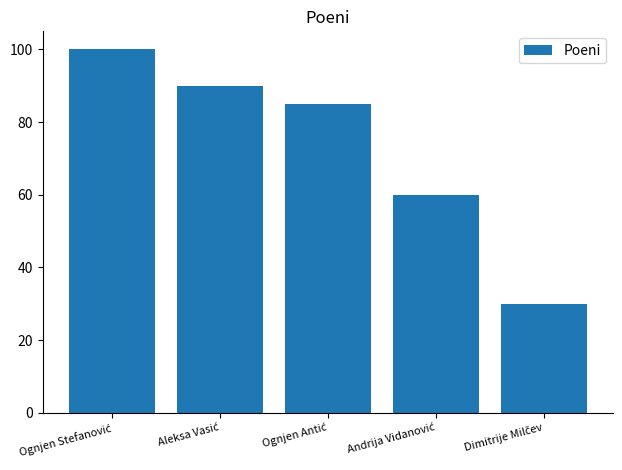

Reading left to right, transcribe all the data shown in this chart.

100	90	85	60	30